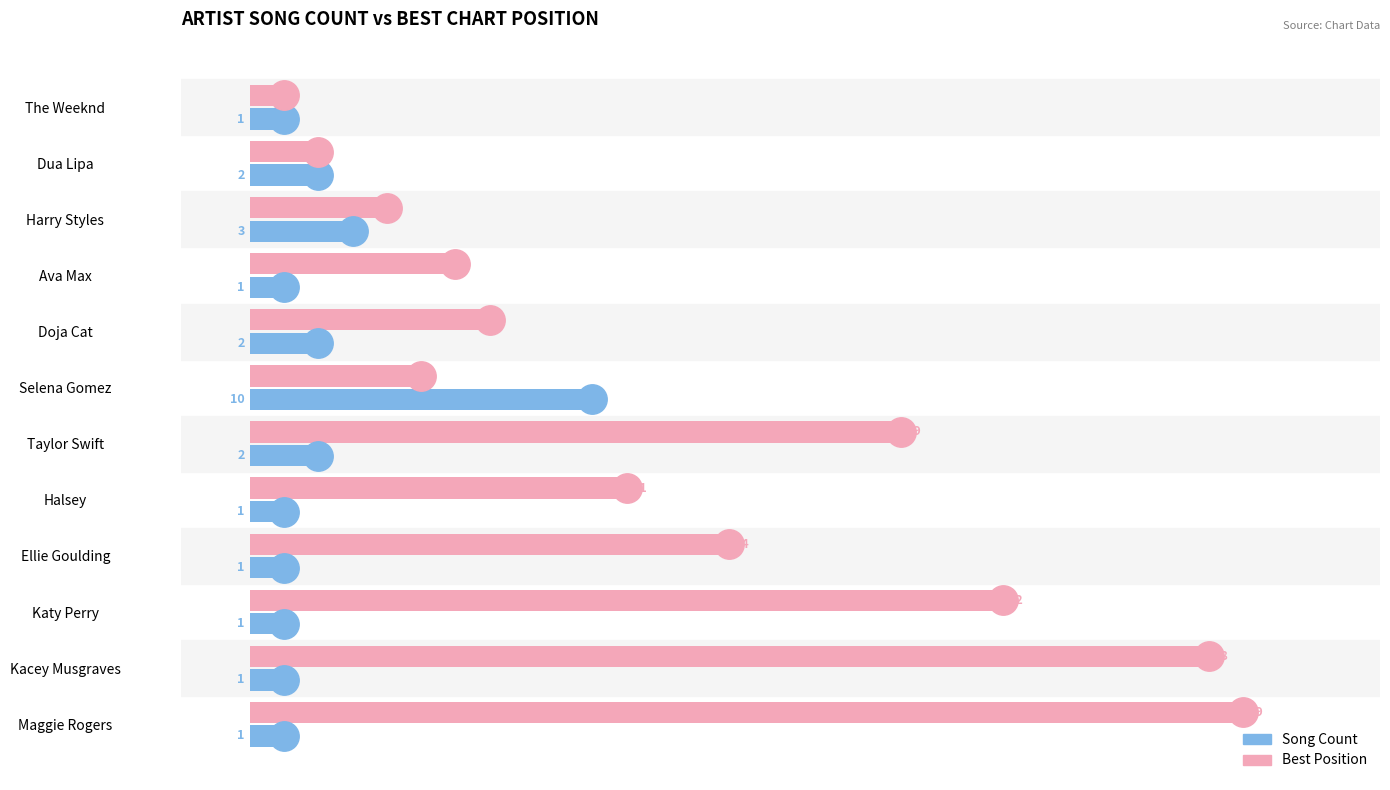

Is the value of Best Position (lower=better) at Halsey greater than the value of Song Count at The Weeknd?

Yes